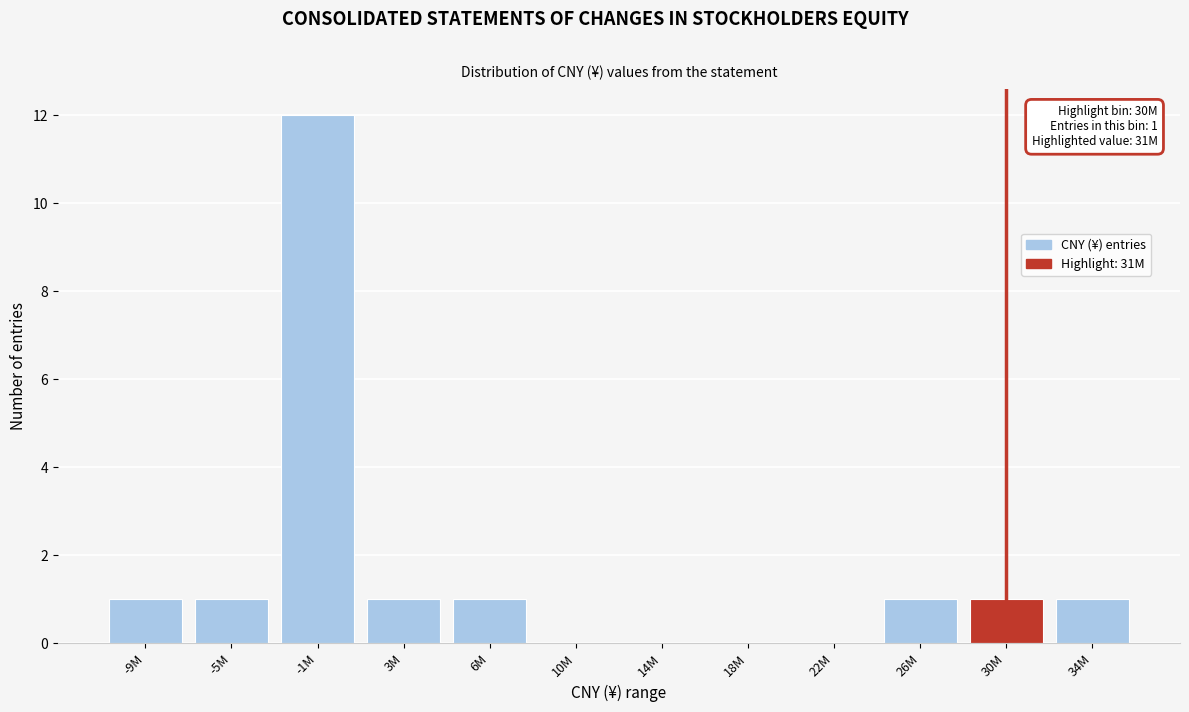

Reading left to right, what are all the values shown in this chart?

-9M=1	-5M=1	-1M=12	3M=1	6M=1	10M=0	14M=0	18M=0	22M=0	26M=1	30M=1	34M=1